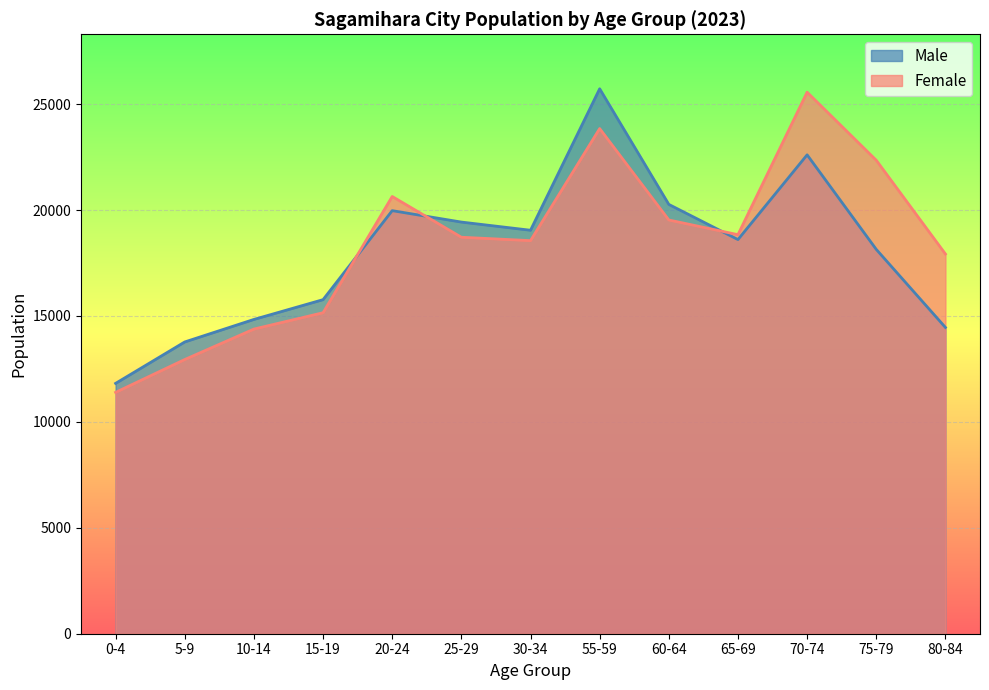

Is it true that Female equals 18837 at 65-69?

True